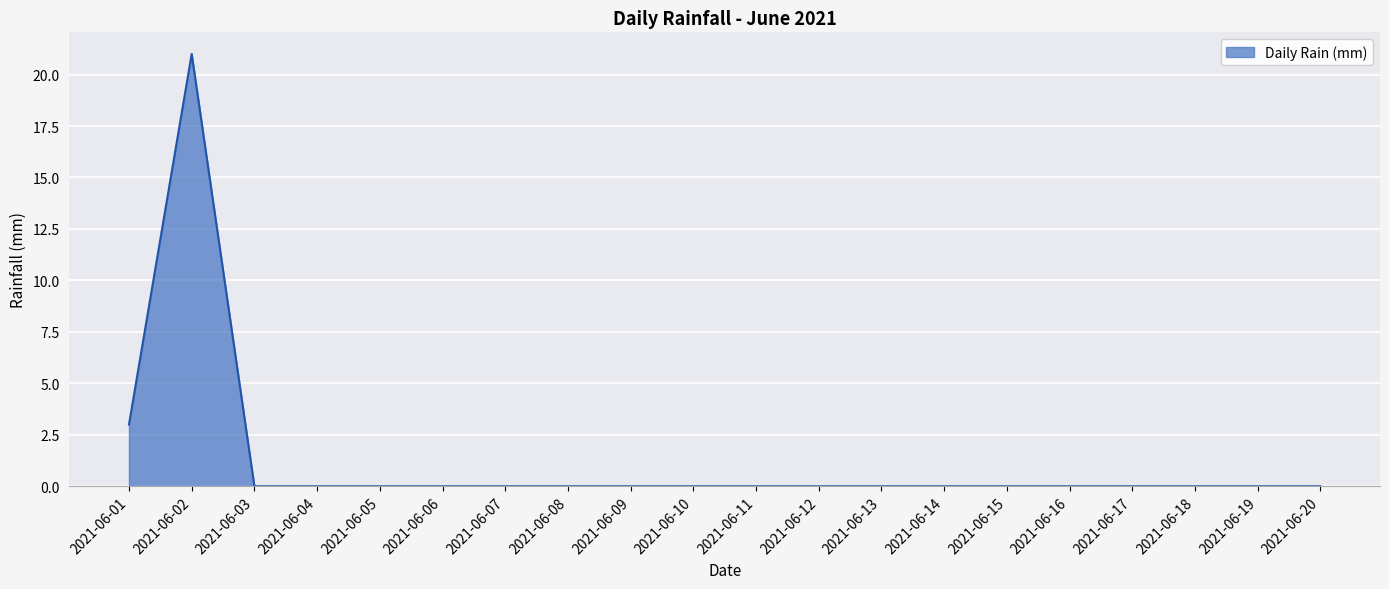

The value at 2021-06-02 is 6. True or false?

False